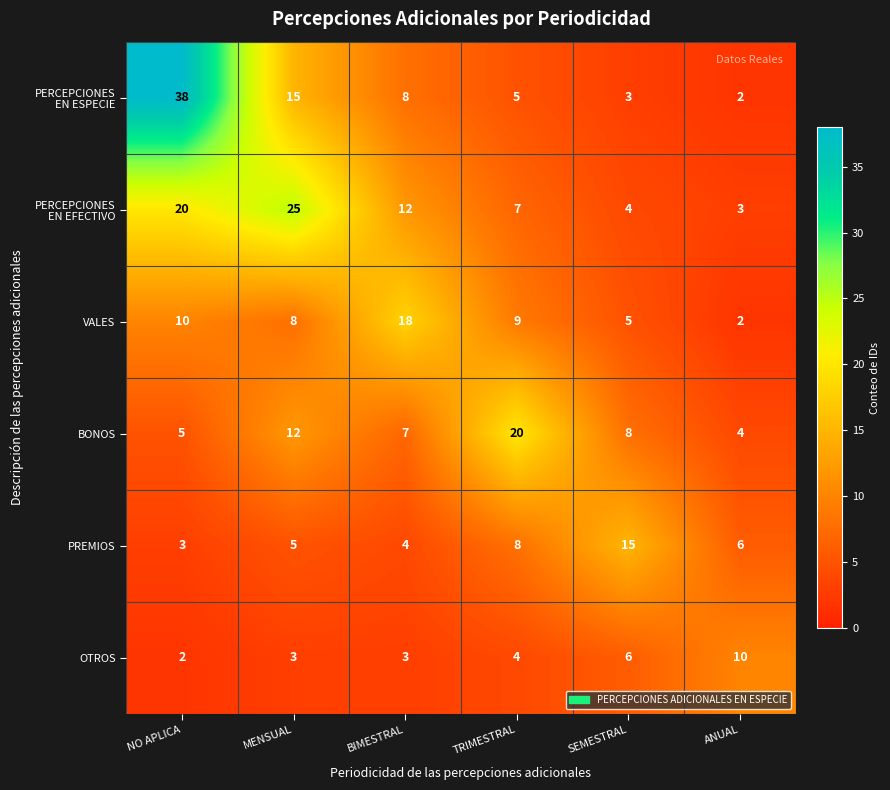

Where does the PREMIOS series first go above 6?

TRIMESTRAL